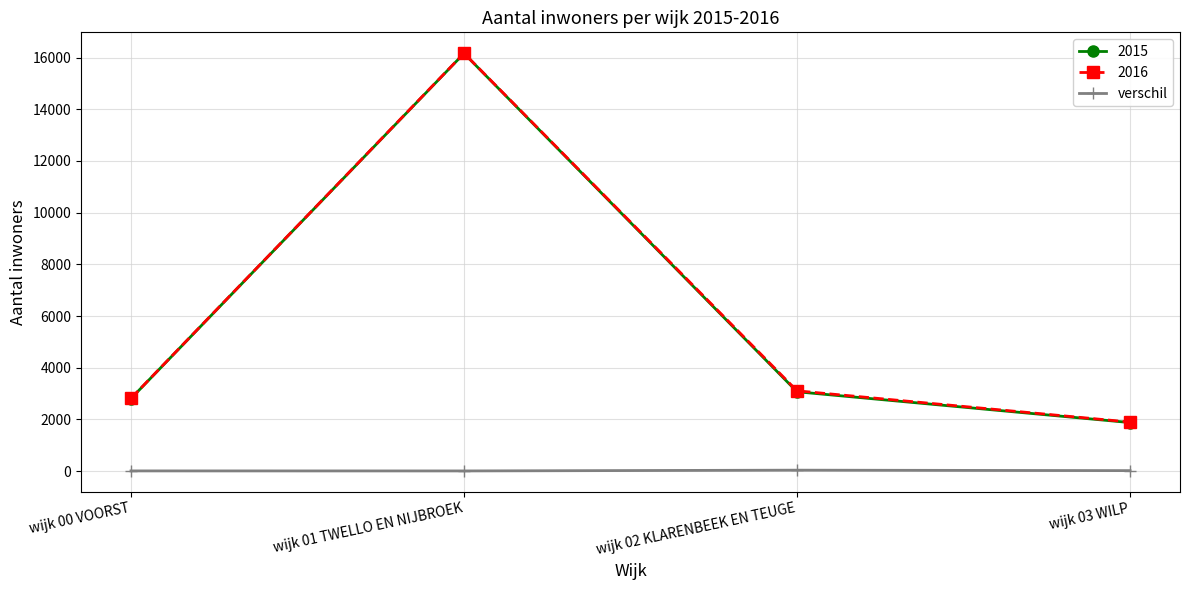

What is the label of the 1st point from the left?

wijk 00 VOORST